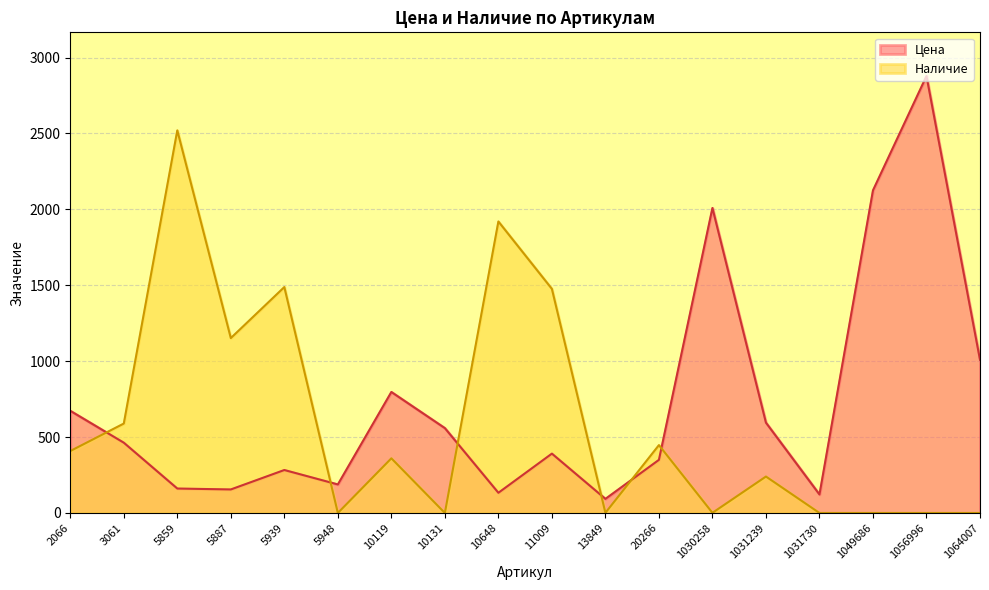

Reading left to right, transcribe all the data shown in this chart.

Цена: 2066=673	3061=463	5859=161	5887=155	5939=283	5948=188	10119=797	10131=559	10648=133	11009=391	13849=93	20266=350	1030258=2009	1031239=595	1031730=122	1049686=2125	1056996=2878	1064007=1009
Наличие: 2066=408	3061=589	5859=2520	5887=1152	5939=1488	5948=0	10119=360	10131=0	10648=1920	11009=1476	13849=1	20266=447	1030258=1	1031239=240	1031730=0	1049686=0	1056996=0	1064007=0